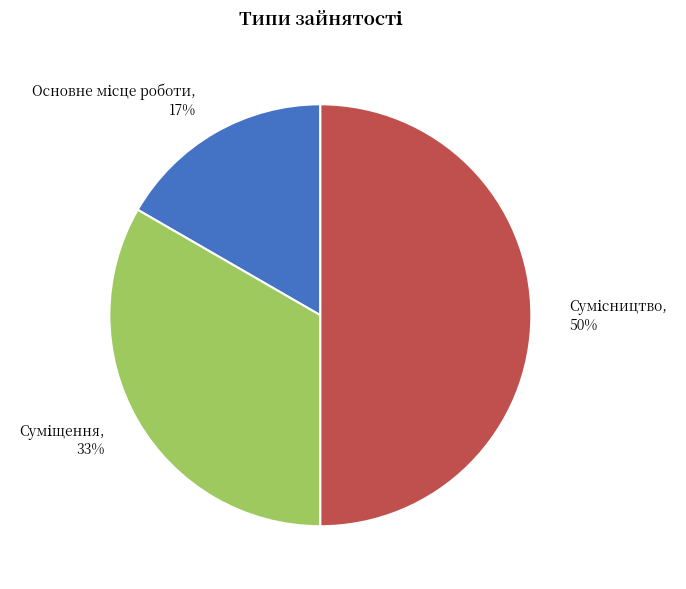

To the nearest percent, what is the average slice percentage?

33%